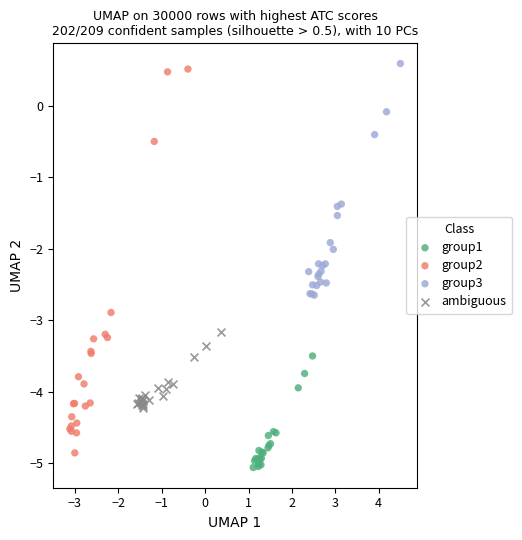

Which series has the largest Y range (max minus min)?

group2